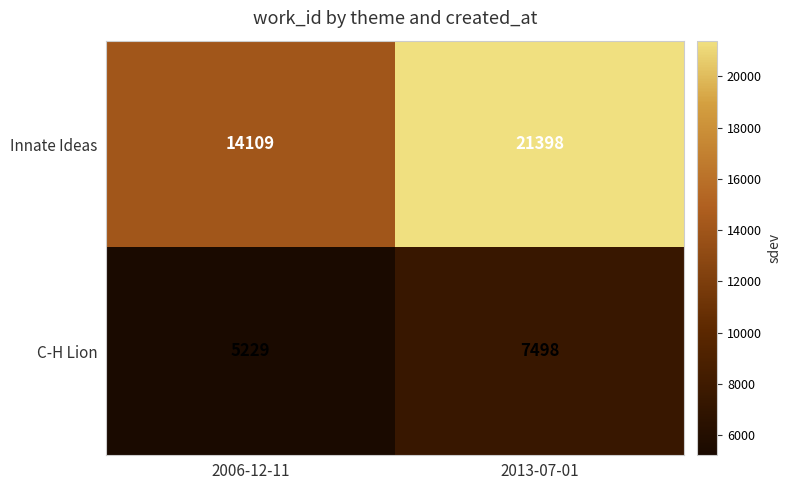

Which series has the widest spread of values?

Innate Ideas